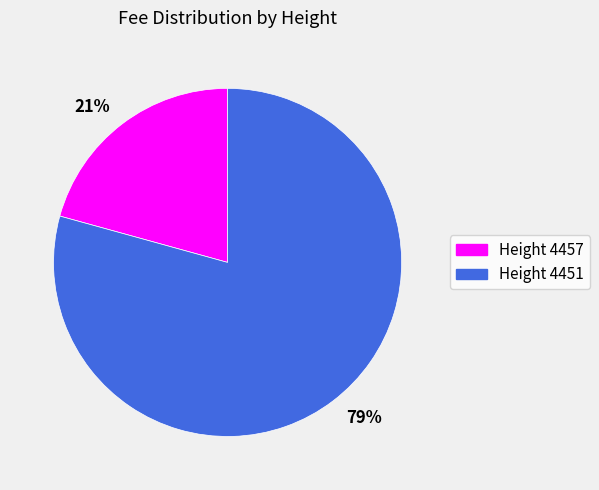

Does any single category account for the majority?

Yes